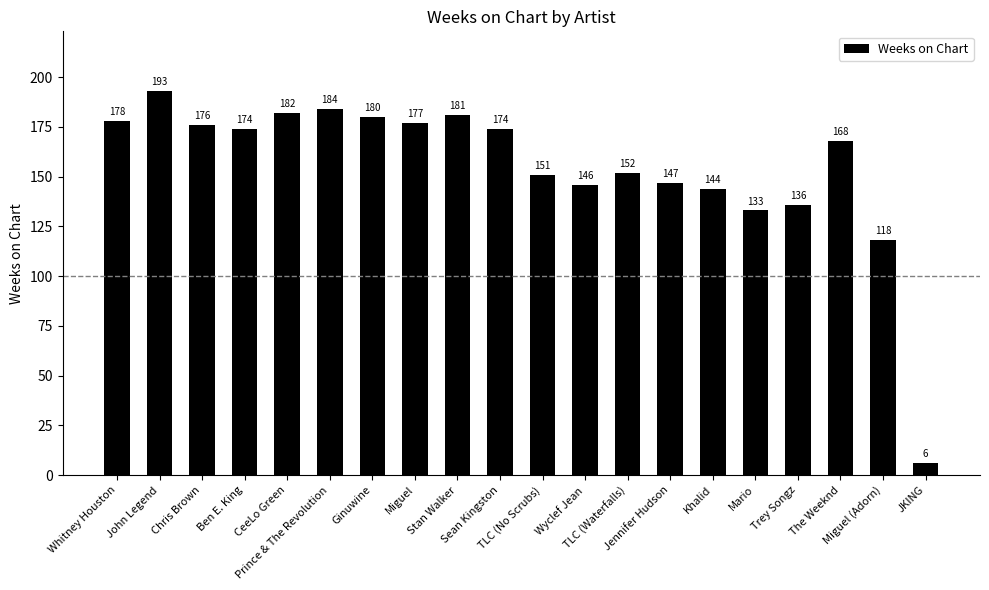

What is the label of the 7th bar from the left?

Ginuwine